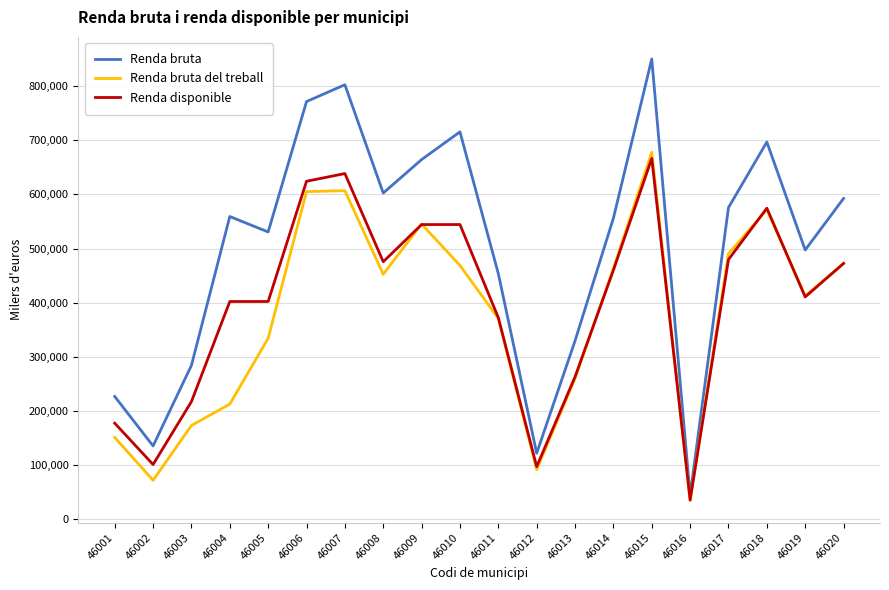

In Renda bruta del treball, how many points are higher than both neighbors (excluding endpoints)?

4